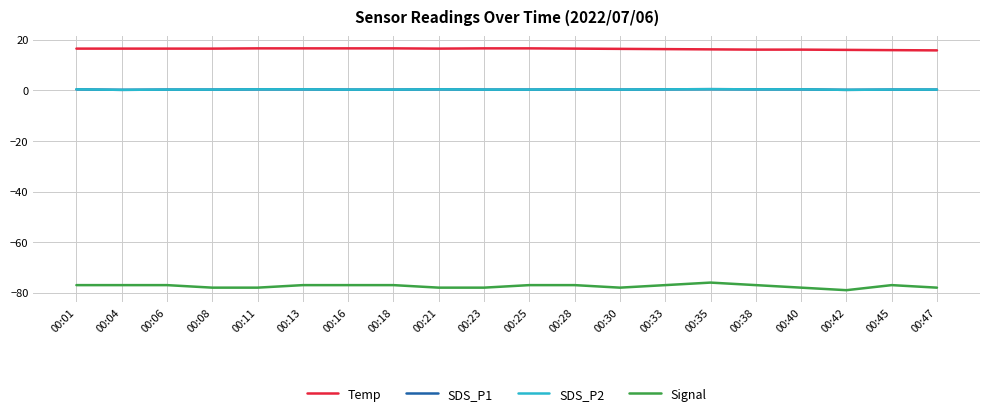

What is the smallest value displayed?

-79.0